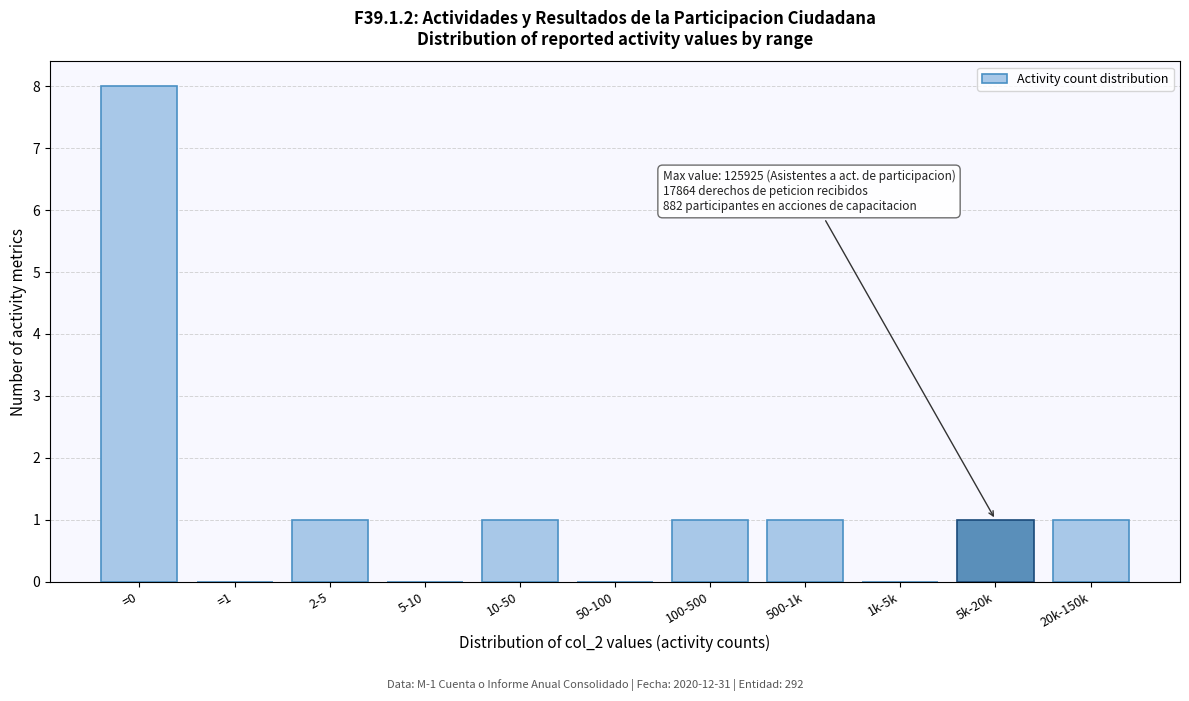

Reading left to right, list all the values displayed in this chart.

=0=8	=1=0	2-5=1	5-10=0	10-50=1	50-100=0	100-500=1	500-1k=1	1k-5k=0	5k-20k=1	20k-150k=1